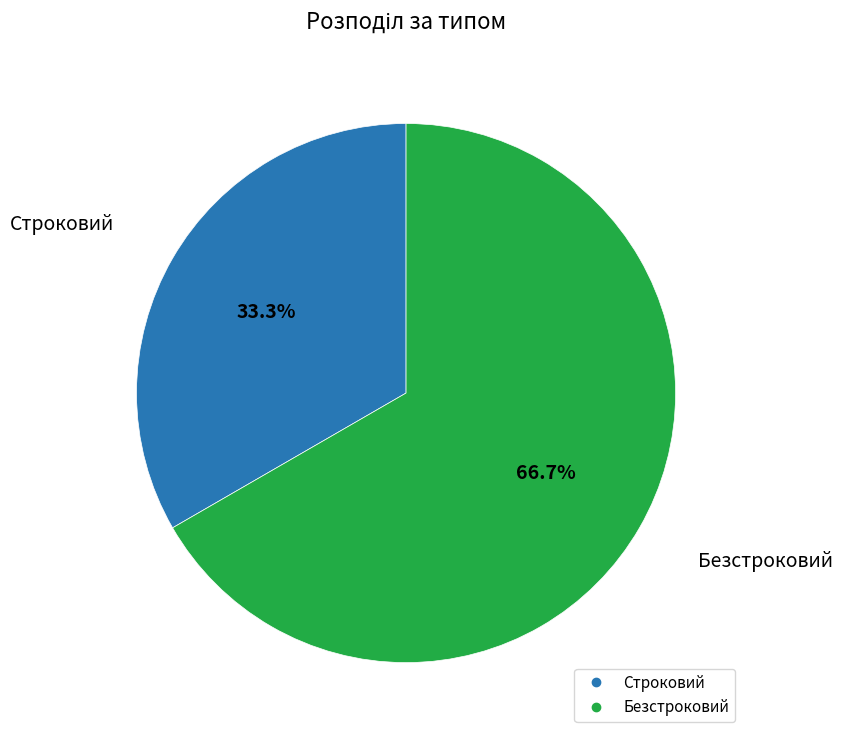

Approximately how many times larger is the value at Безстроковий compared to Строковий?

2.0